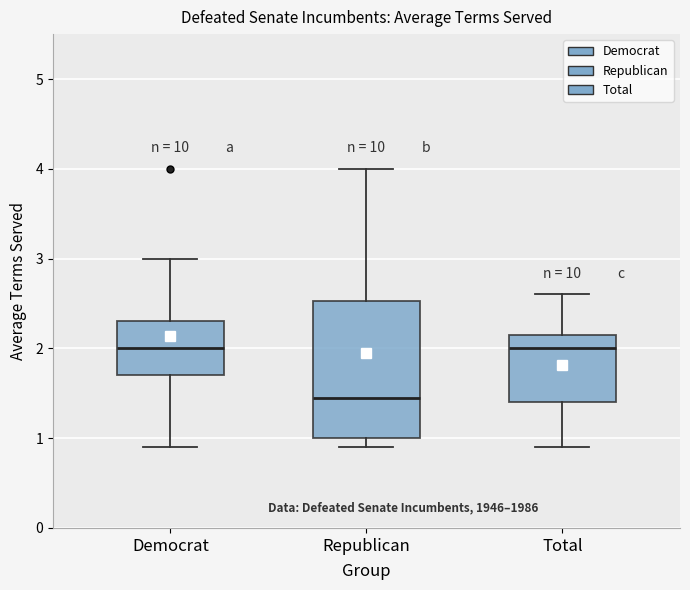

Reading left to right, transcribe this box plot: for each box, give where its median line is, the range the box spans, and where its two whiskers end, as read against the y-axis. The values are not printed on the chart, so give them approximately, as read against the axis.

Democrat: median 2.0, box 1.7 to 2.3, whiskers 0.9 to 3.0
Republican: median 1.5, box 1.0 to 2.5, whiskers 0.9 to 4.0
Total: median 2.0, box 1.4 to 2.2, whiskers 0.9 to 2.6